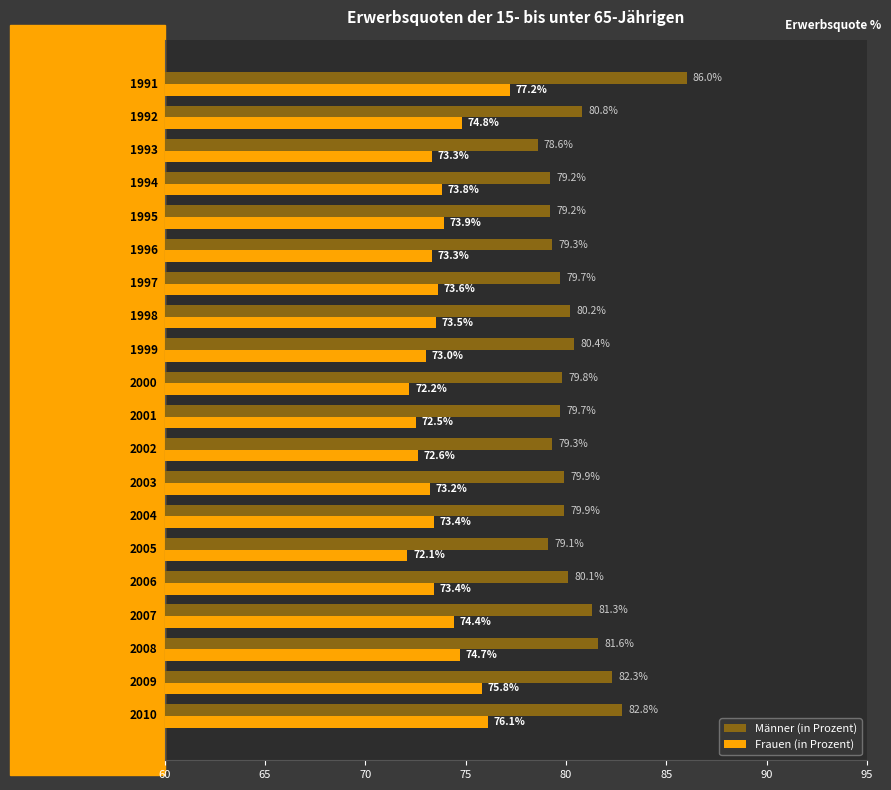

At how many categories does at least one series exceed 80?

9